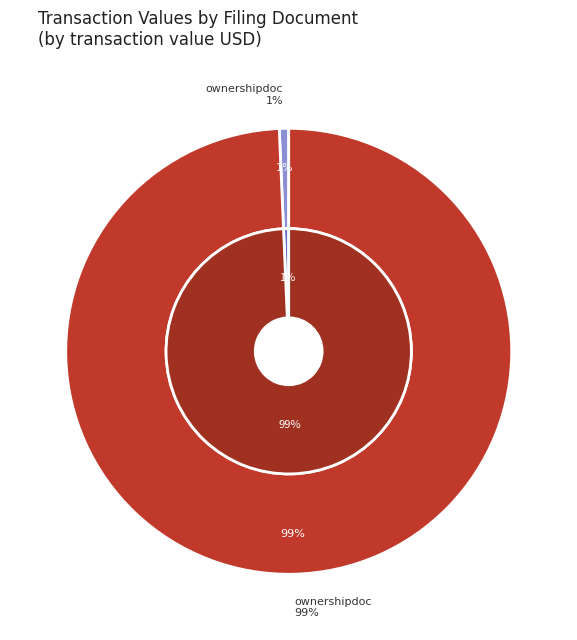

Is the sum of ownershipdoc06272018052349.xml and ownershipdoc06112018015856.xml greater than half?

Yes